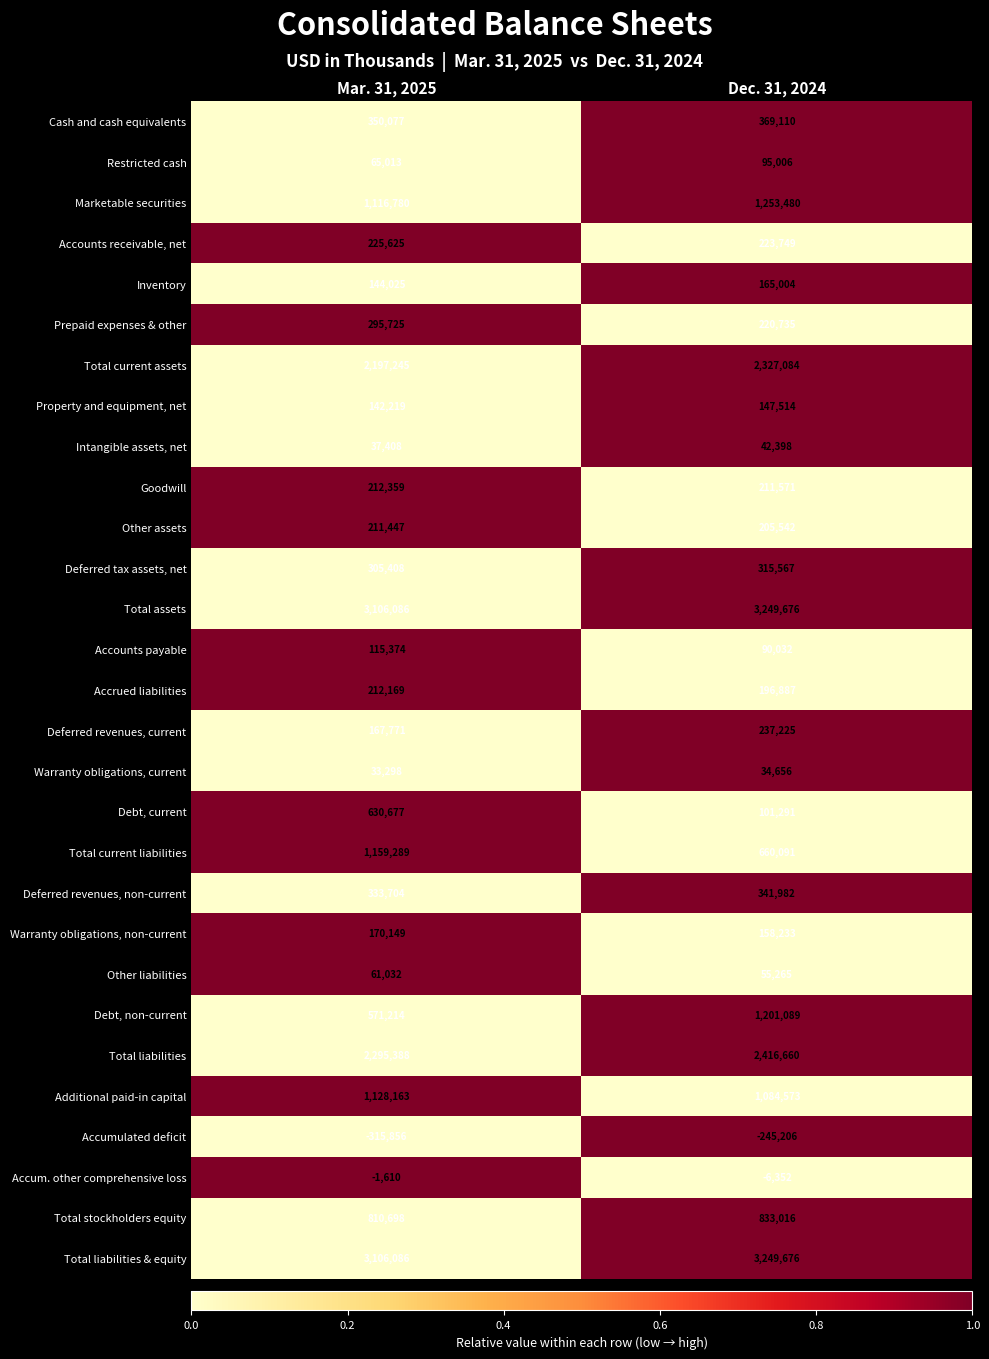

Where is Other liabilities nearest to the value 58148?

Dec. 31, 2024